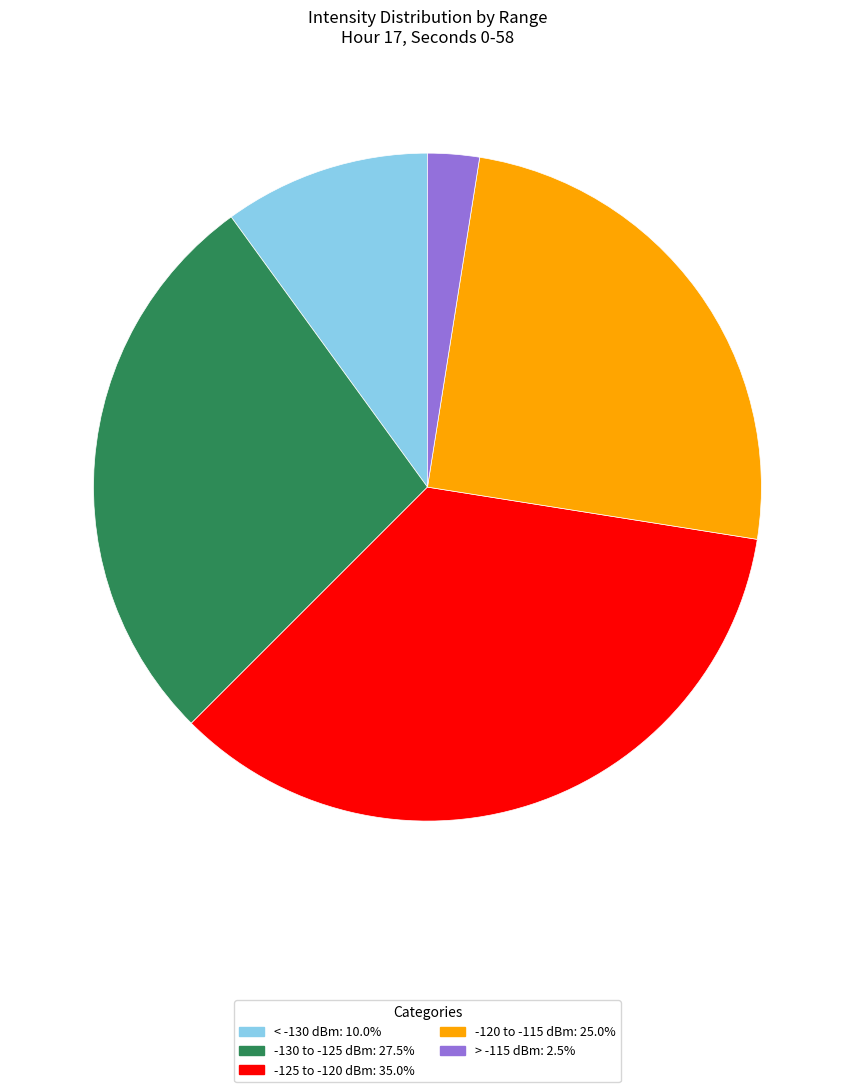

Is -130 to -125 dBm: 27.5% the majority of the pie?

No